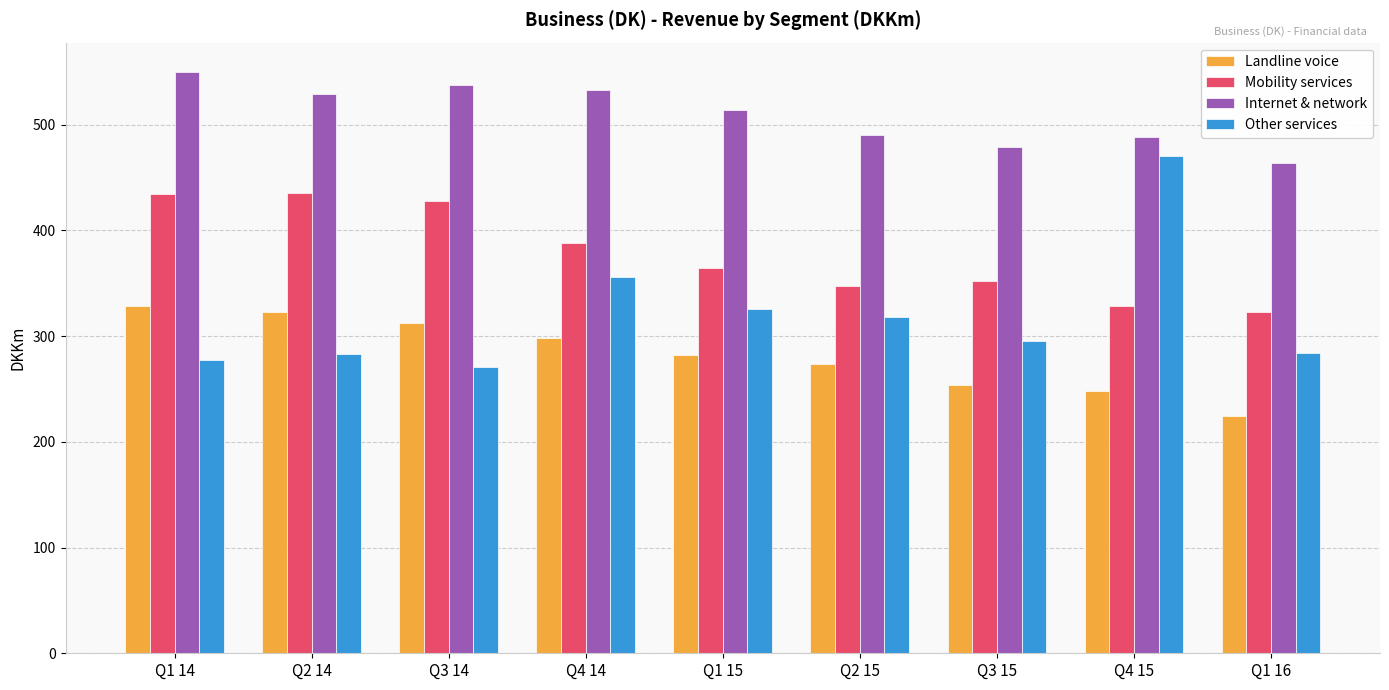

What is the minimum value shown in the chart?

224